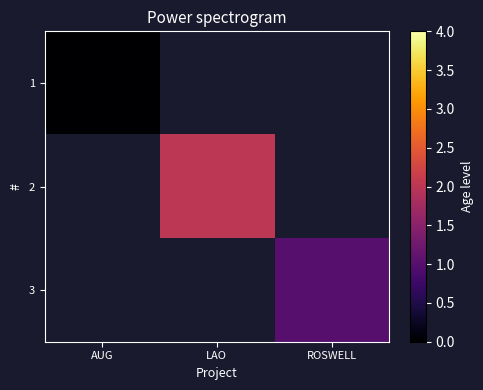

Is it true that 3 equals 1.3 at ROSWELL?

False